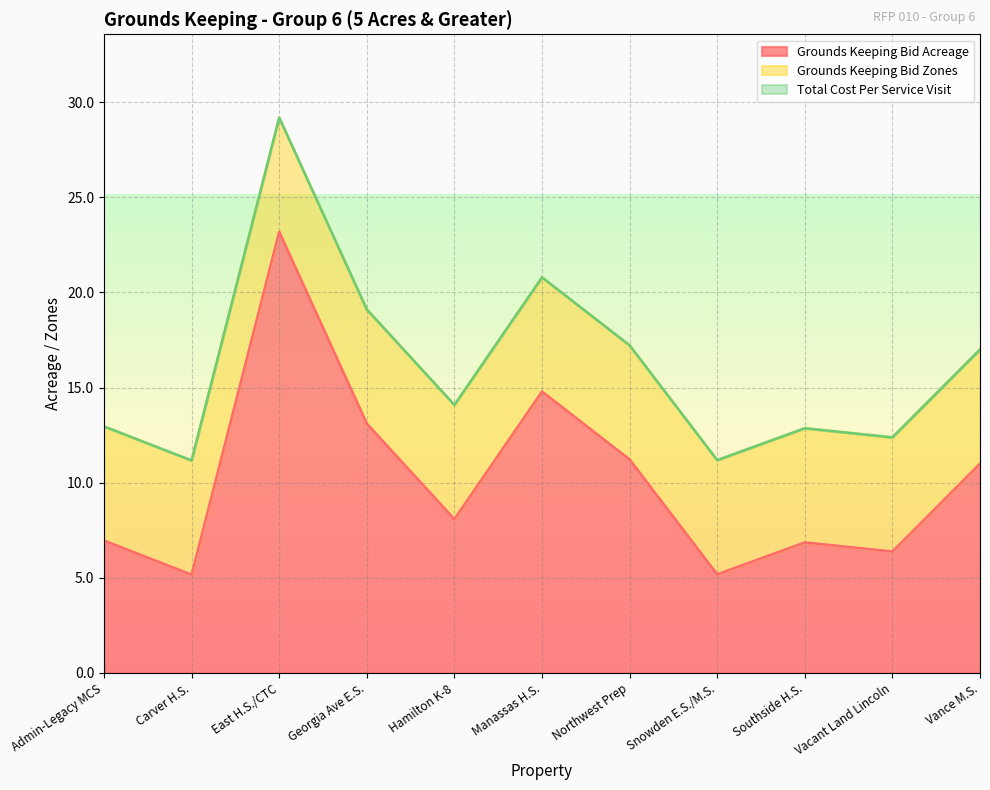

Which category has the highest value in the Grounds Keeping Bid Zones series?

Admin-Legacy MCS